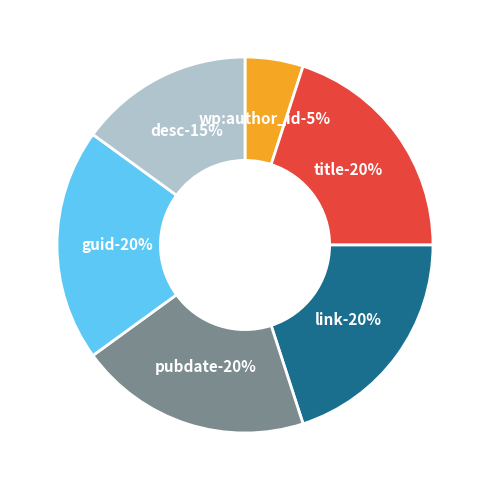

Approximately how many times larger is the value at guid compared to wp:author_id?

4.0